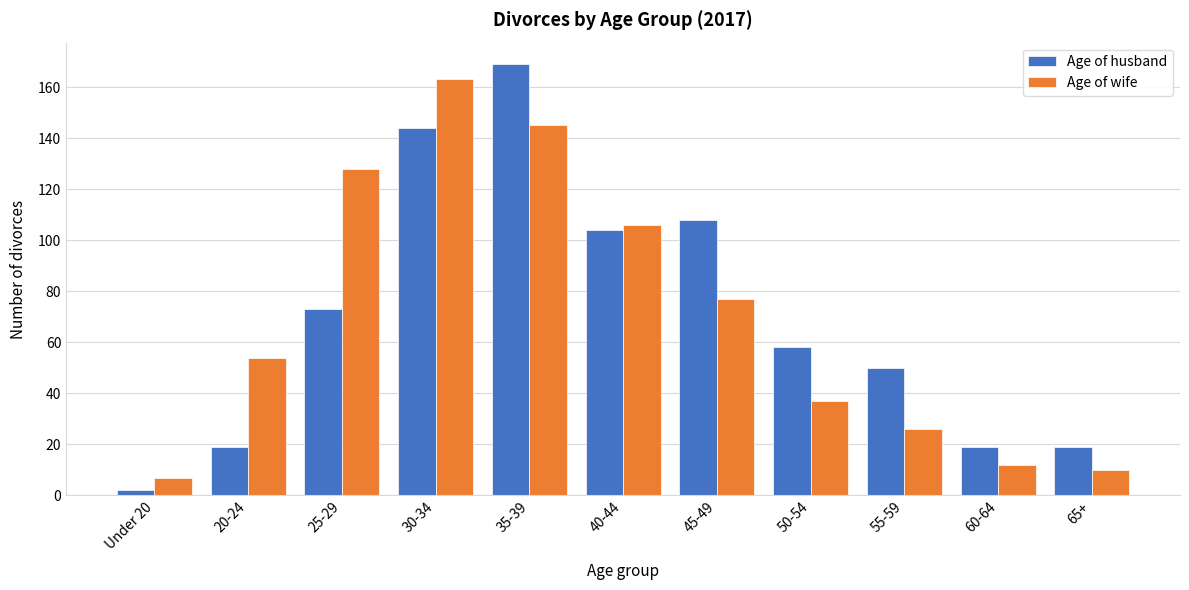

Reading left to right, transcribe all the data shown in this chart.

Age of husband: 2	19	73	144	169	104	108	58	50	19	19
Age of wife: 7	54	128	163	145	106	77	37	26	12	10